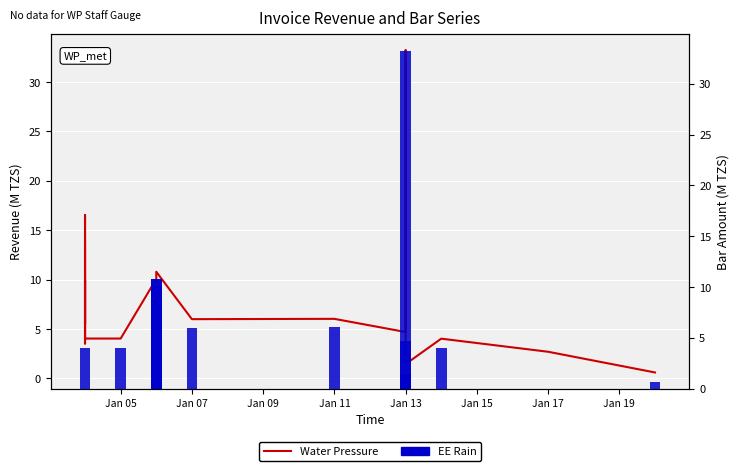

Does the chart contain any negative values?

No